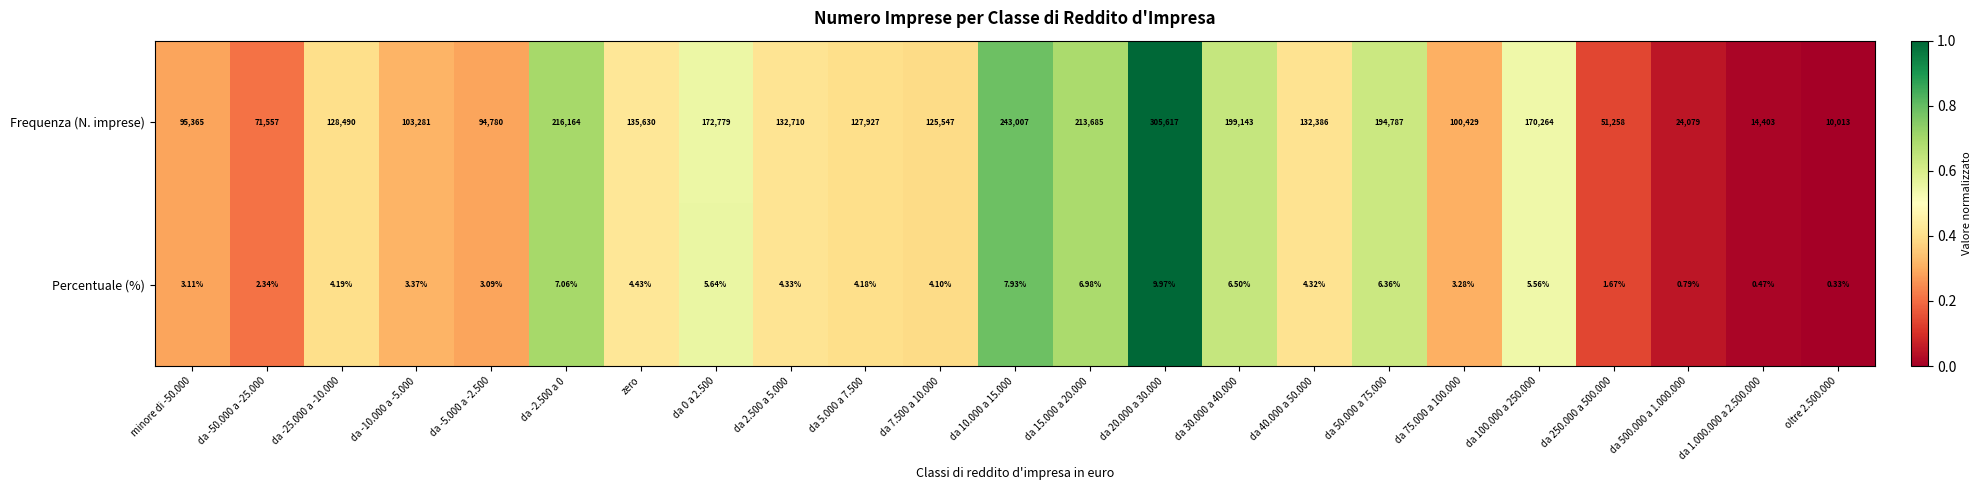

Which series has the largest total across all categories?

Frequenza (N. imprese)